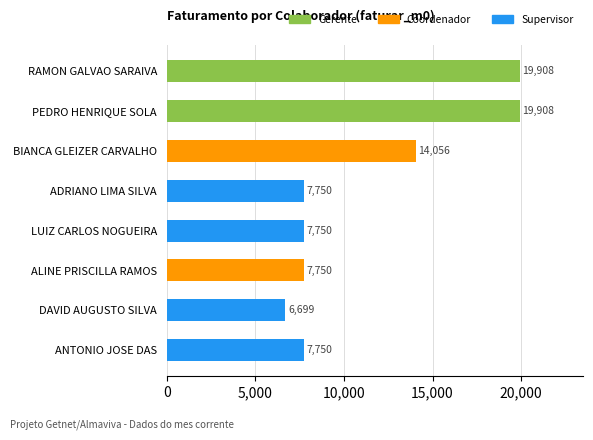

Which has a higher value, ADRIANO LIMA SILVA or RAMON GALVAO SARAIVA?

RAMON GALVAO SARAIVA